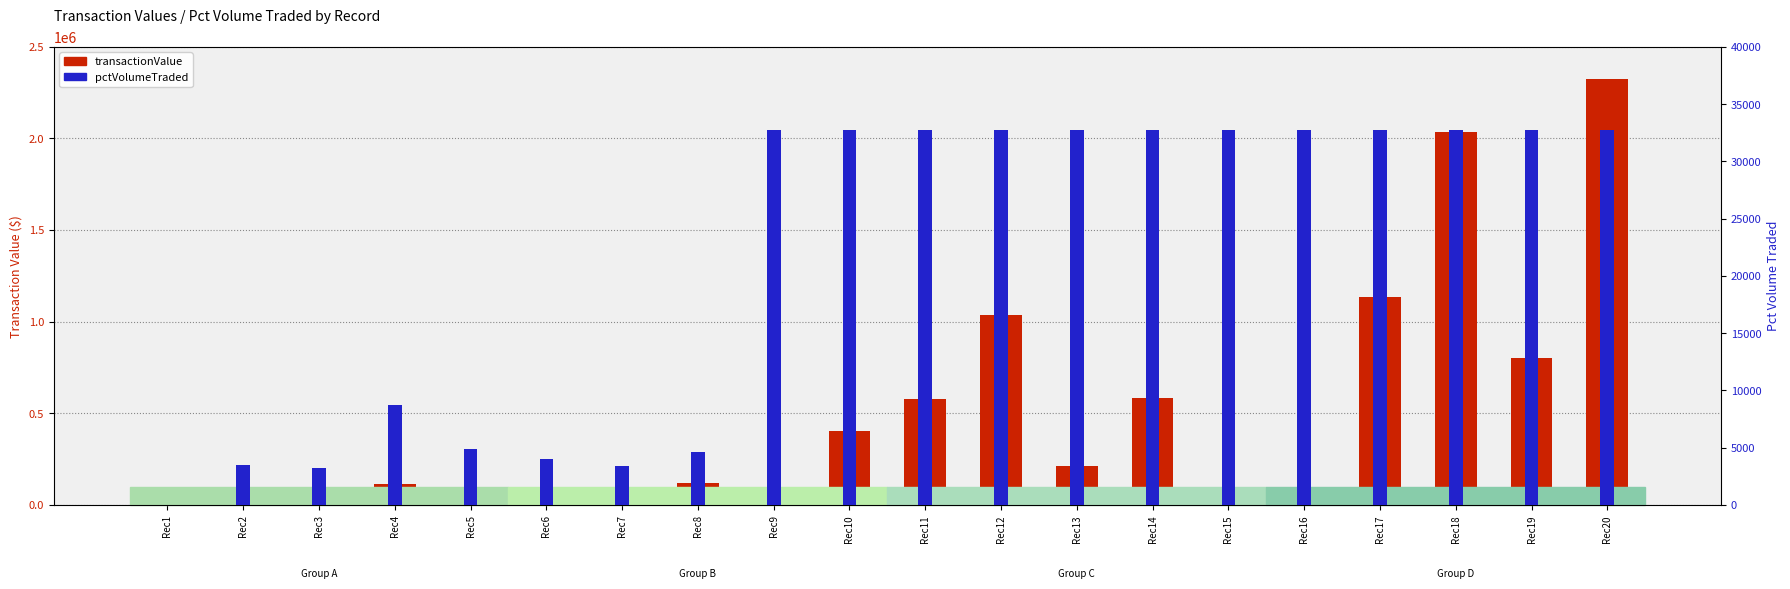

What are all the series names shown in the legend?

transactionValue, pctVolumeTraded